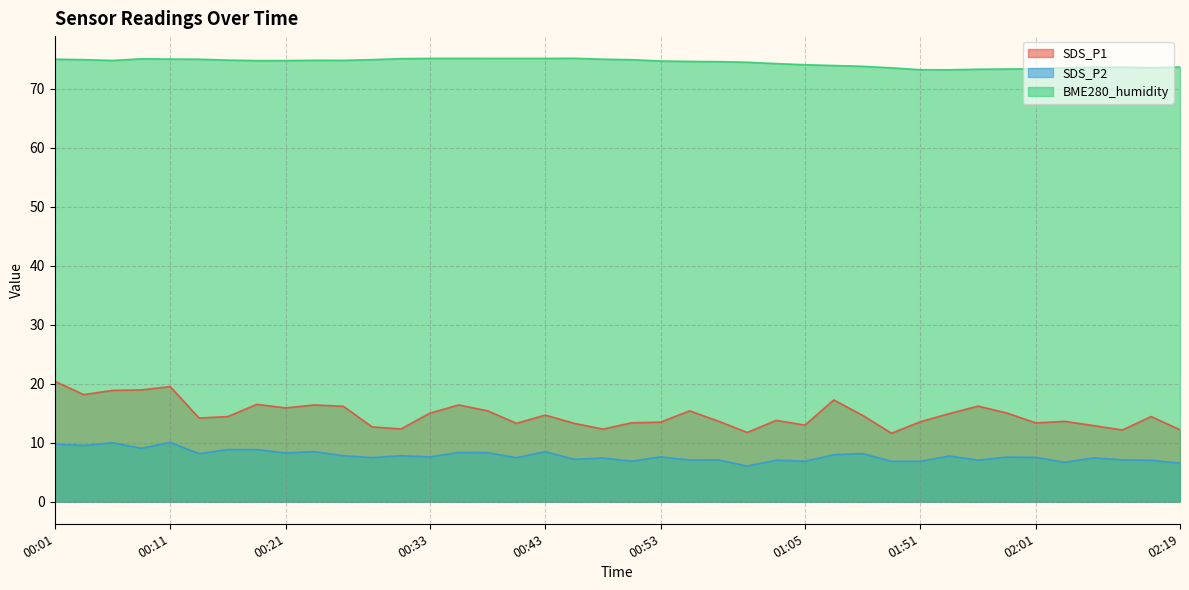

List the series in order of their peak value, lowest first.

SDS_P2, SDS_P1, BME280_humidity